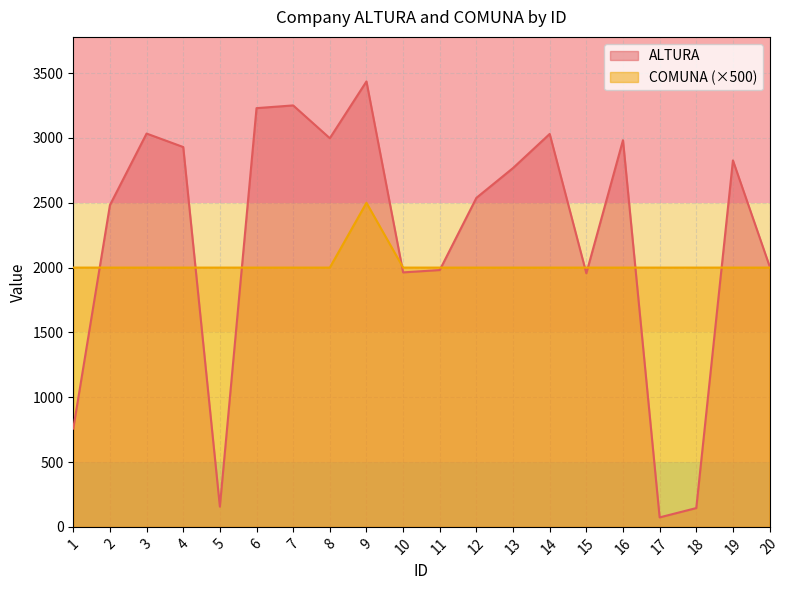

Rank the categories by COMUNA value from highest to lowest.

9, 1, 2, 3, 4, 5, 6, 7, 8, 10, 11, 12, 13, 14, 15, 16, 17, 18, 19, 20